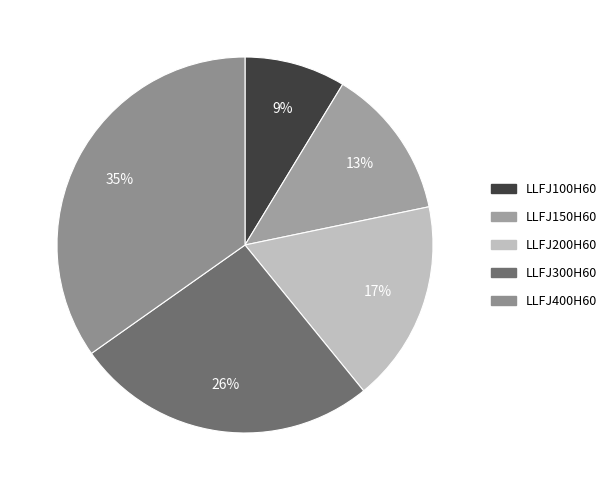

Is LLFJ300H60 the majority of the pie?

No